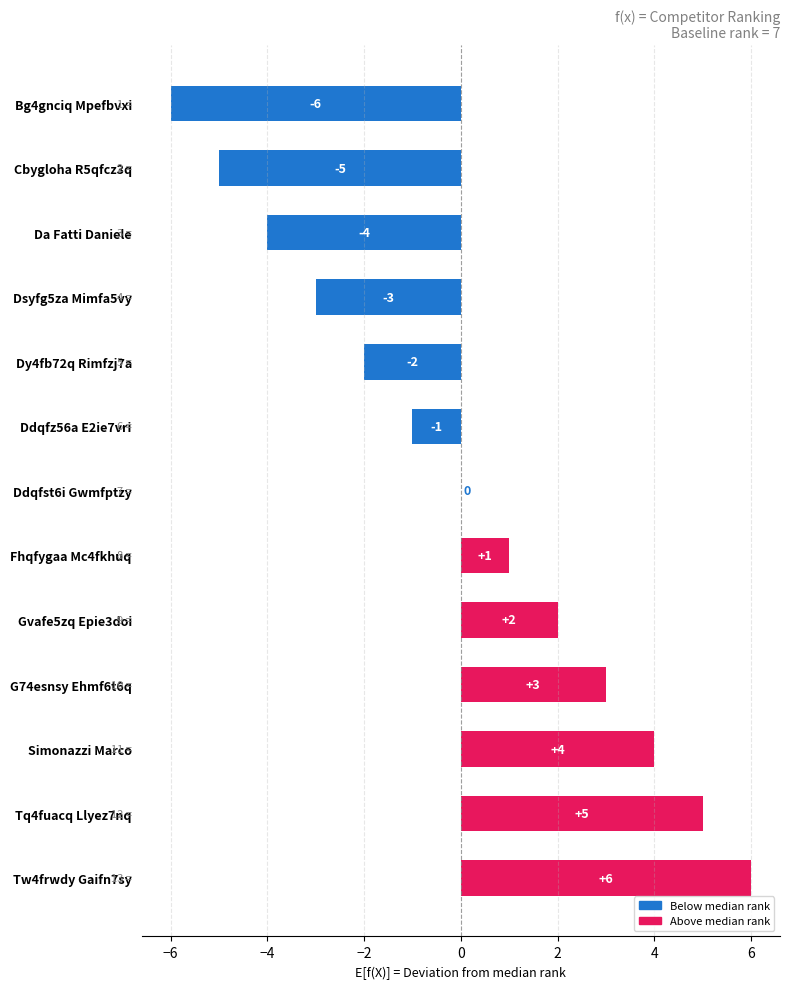

True or false: the data shows 4 at Simonazzi Marco.

True